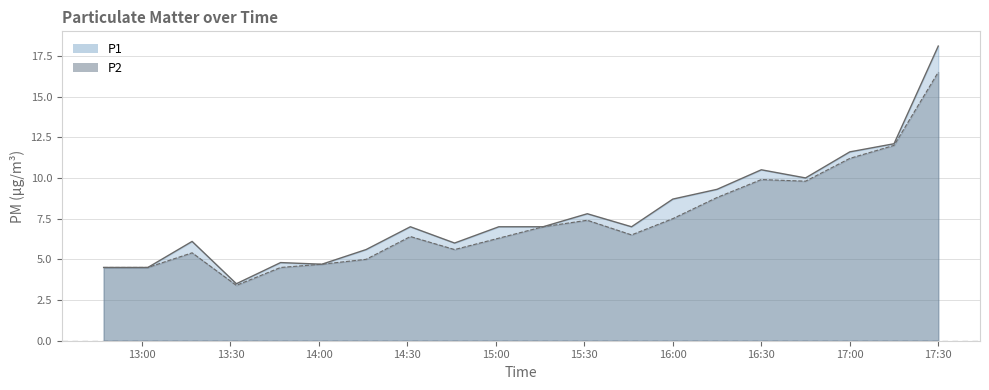

At which category does the chart reach its peak across all series?

17:30